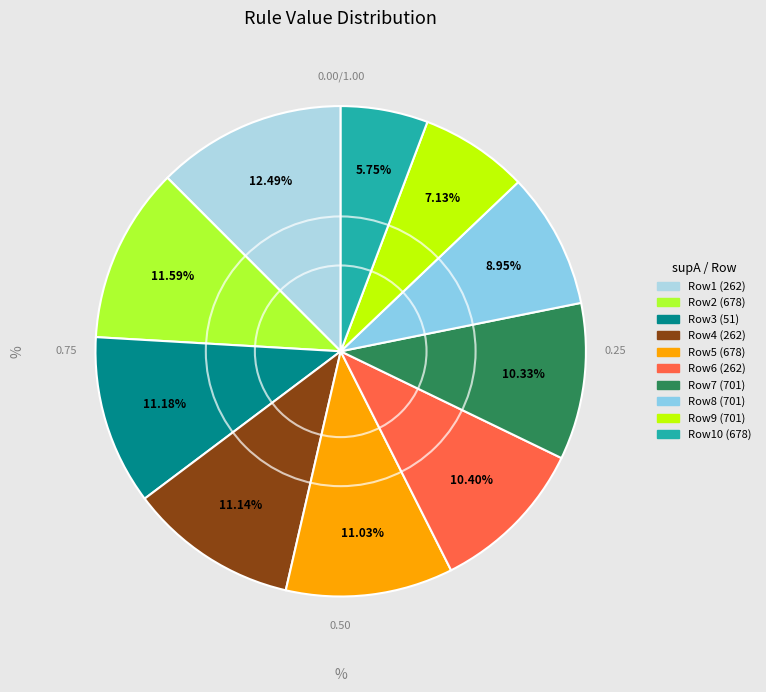

Count the number of slices in the pie.

10